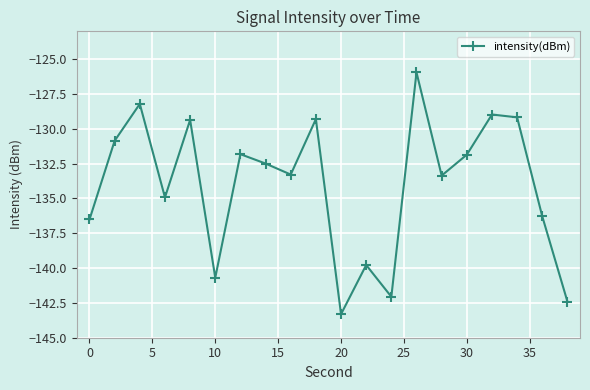

How many points are higher than both their immediate neighbors (excluding endpoints)?

7